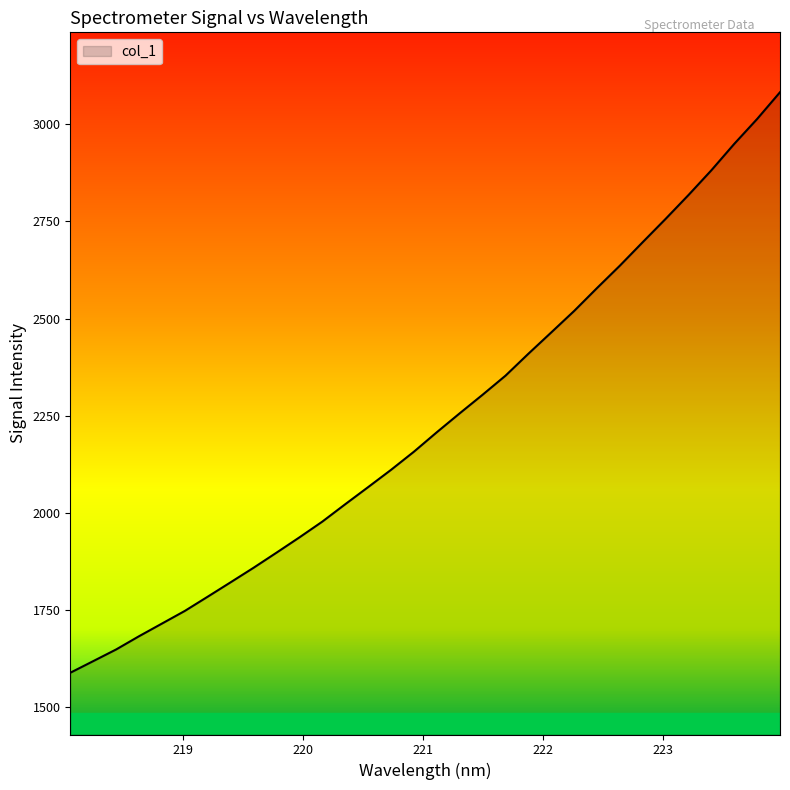

What is the maximum value shown in the chart?

3082.2